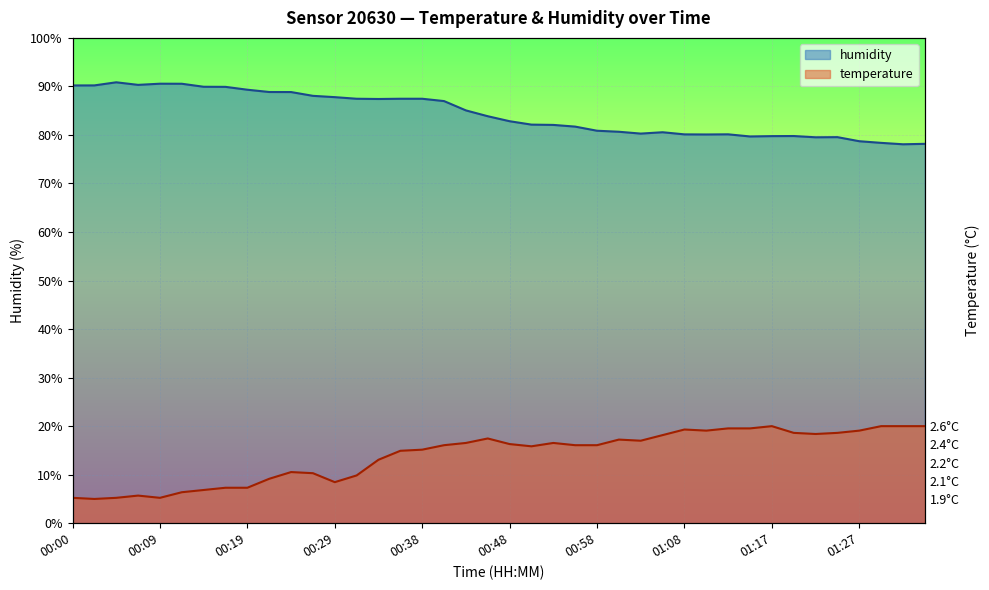

Between 00:31 and 01:12, which is larger?

01:12